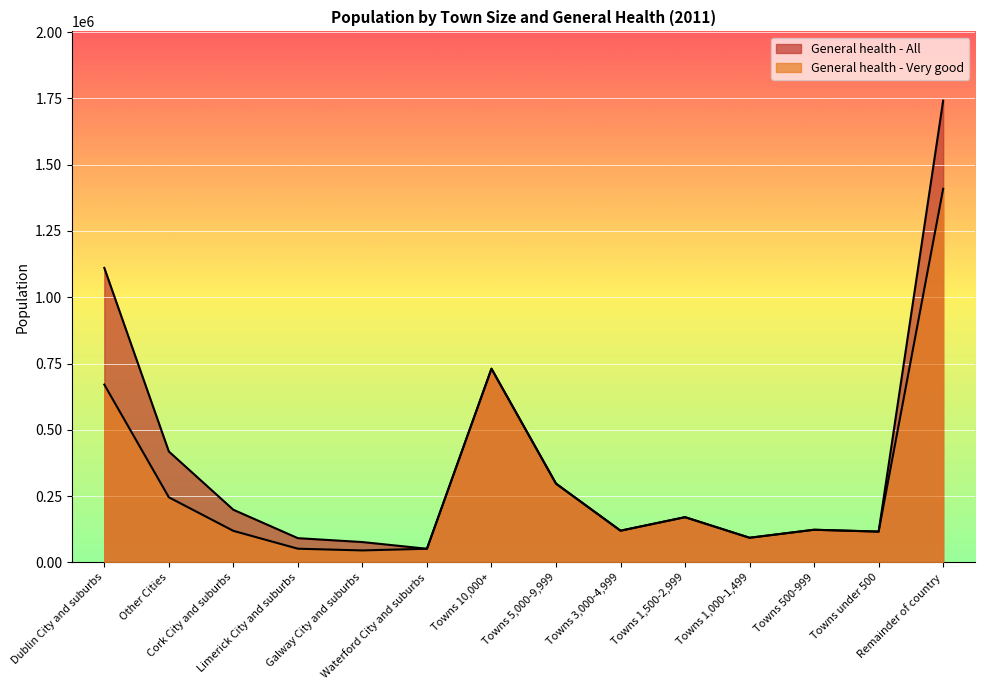

Which series changed the most between Limerick City and suburbs and Towns 1,000-1,499?

Very good